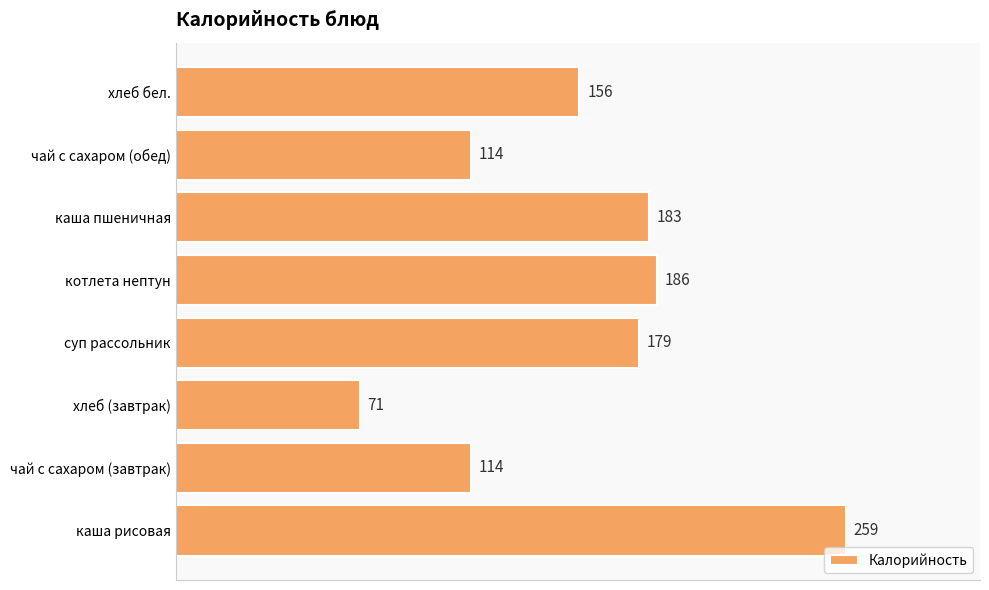

What is the difference between the maximum and minimum values?

188